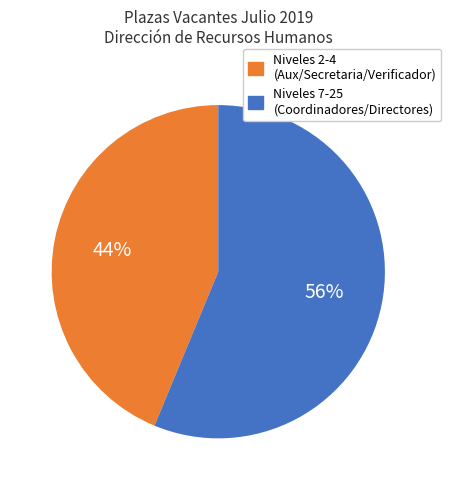

To the nearest percent, what is the average slice percentage?

50%